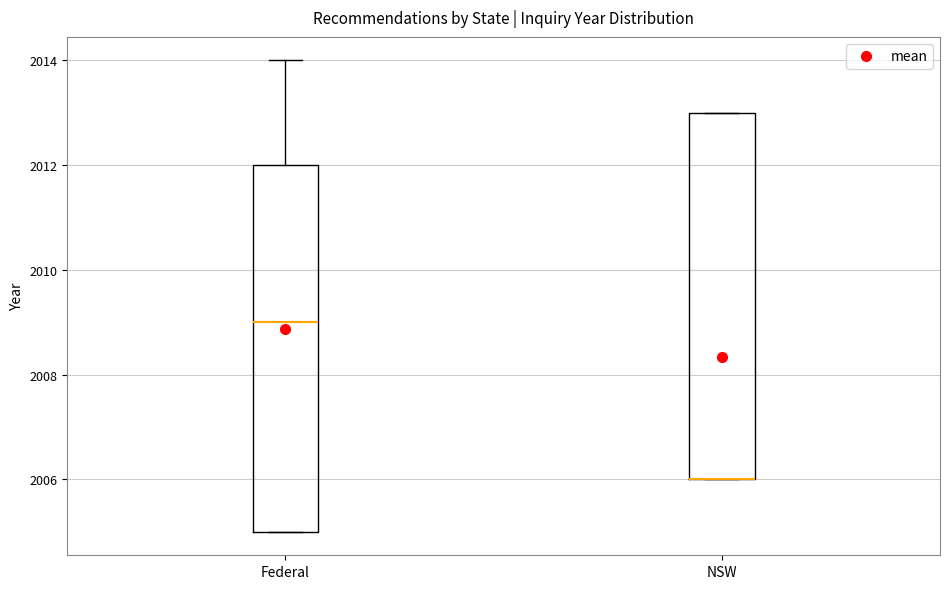

Reading left to right, read every box against the y-axis: the position of its median line, the range the box covers, and the ends of its whiskers. The values are not printed on the chart, so give them approximately, as read against the axis.

Federal: median 2009, box 2005 to 2012, whiskers 2005 to 2014
NSW: median 2006 (drawn on the box's lower edge), box 2006 to 2013, whiskers 2006 to 2013